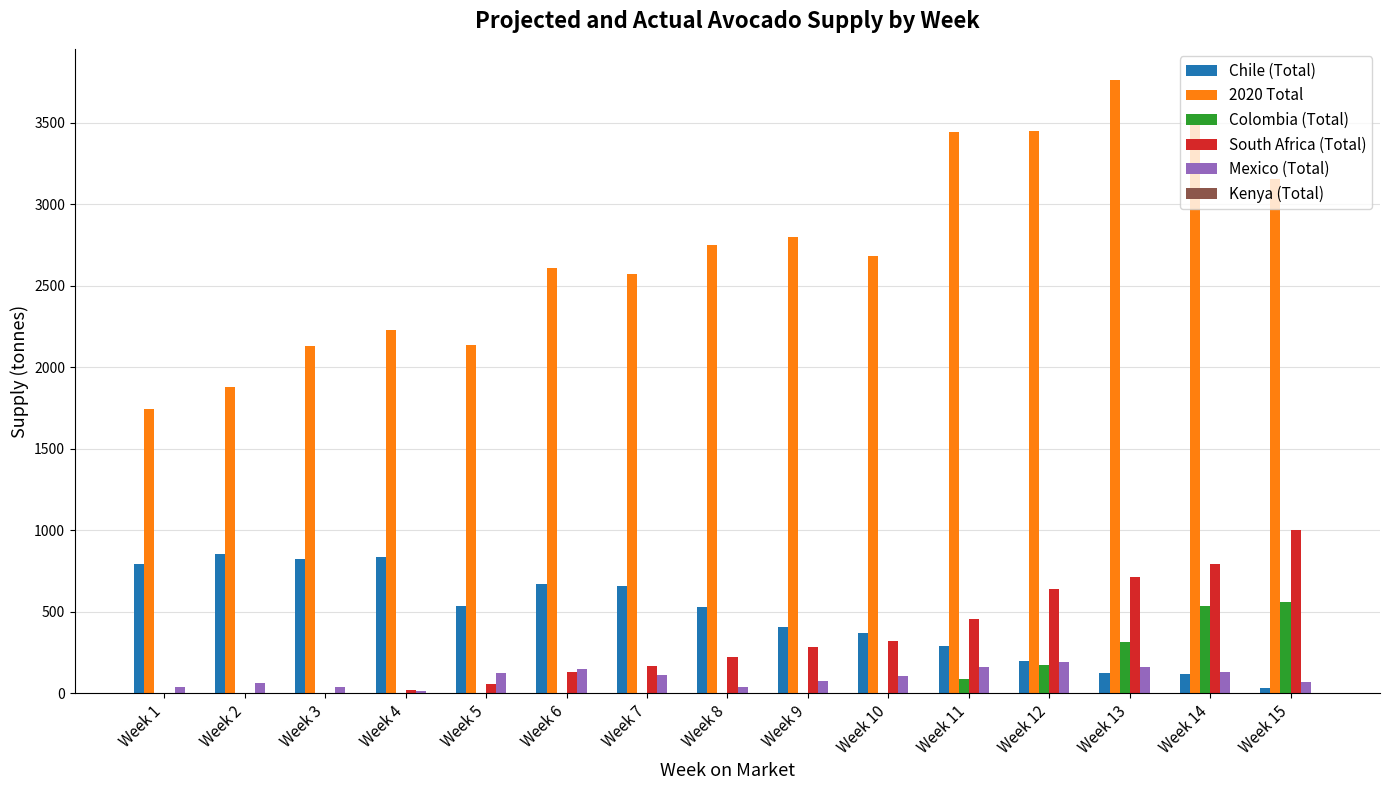

What is the total value across all series at Week 1?

2575.8